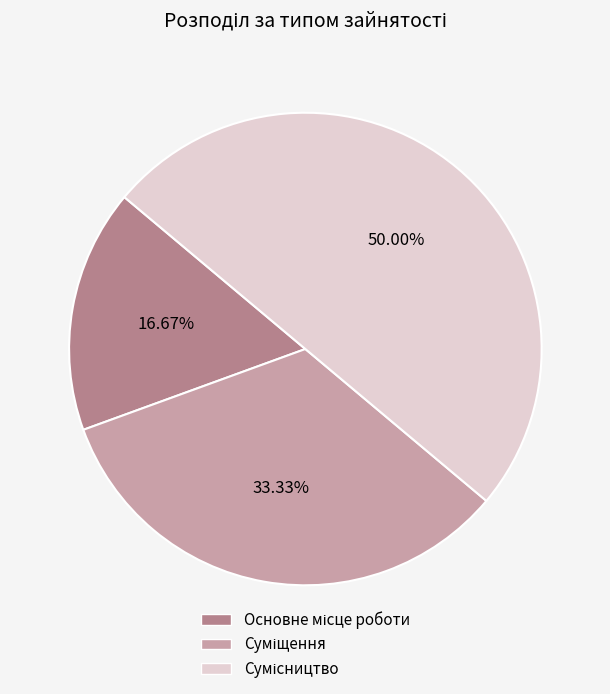

How many segments does this pie chart have?

3